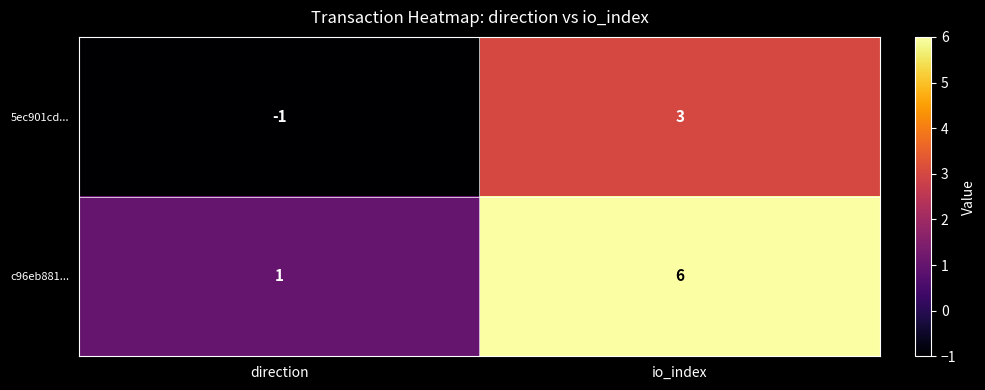

What is the highest value of the c96eb881... series?

6